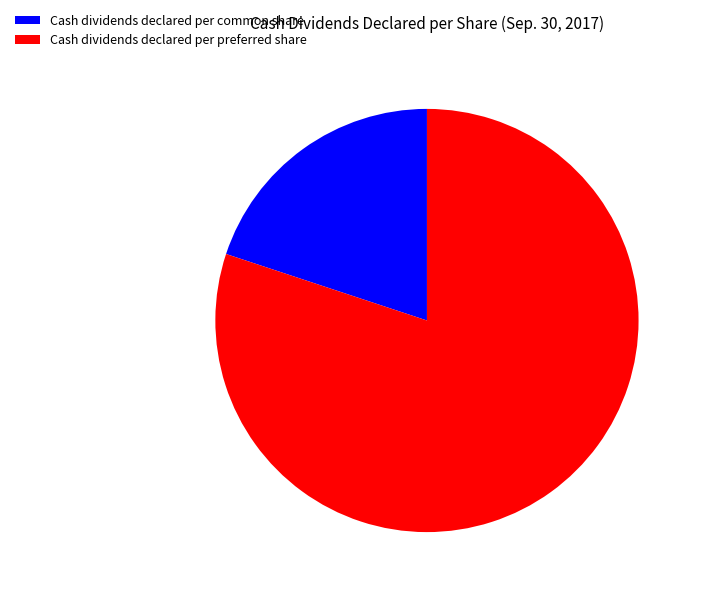

Which category accounts for the majority?

Cash dividends declared per preferred share